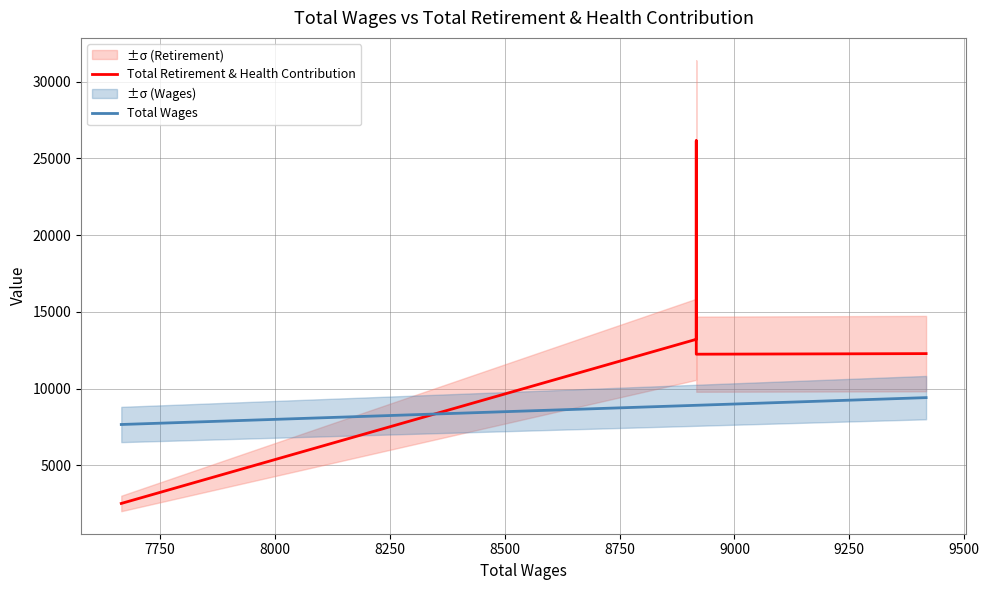

Does the chart display data point markers on the line(s)?

No